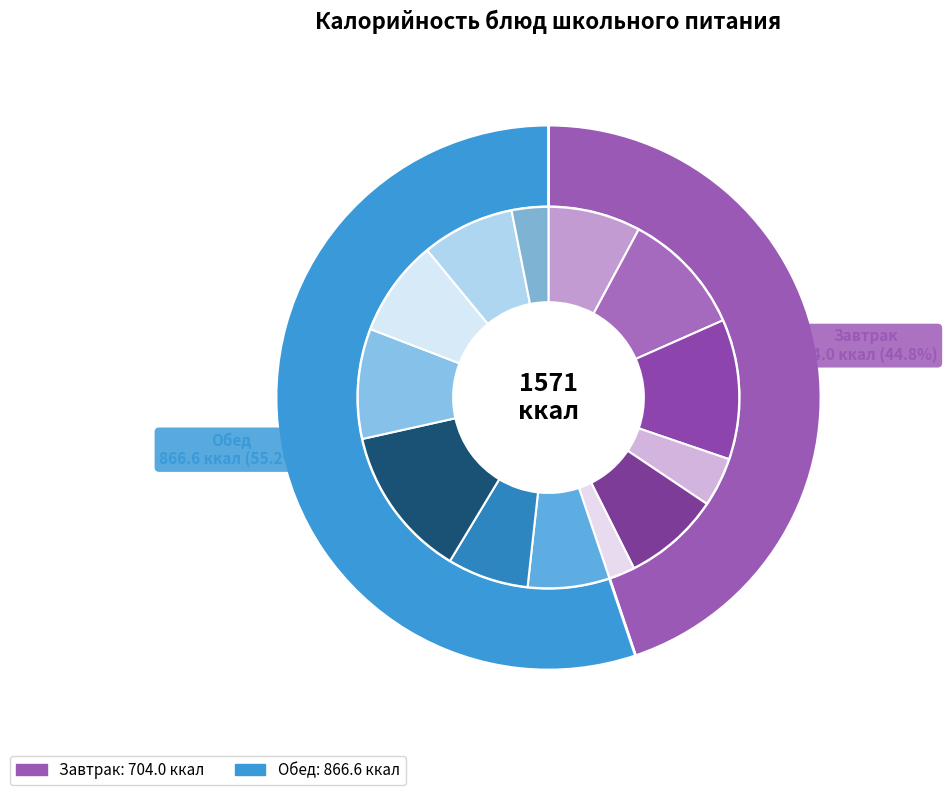

How many slices are in this pie chart?

13